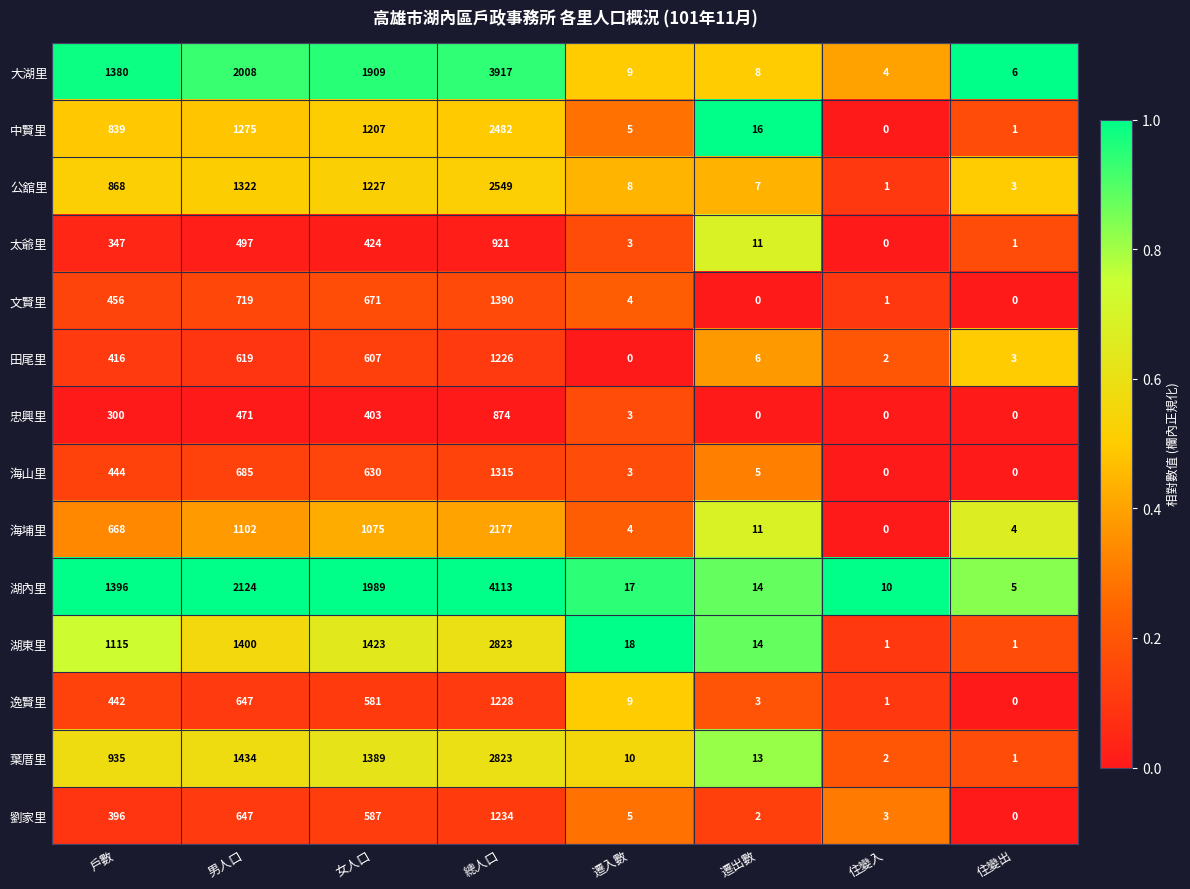

Which series has the largest total across all categories?

湖內里